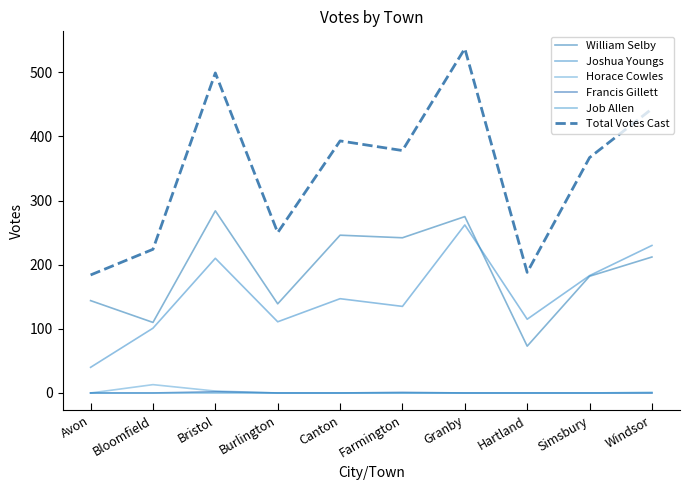

Does the chart display data point markers on the line(s)?

No